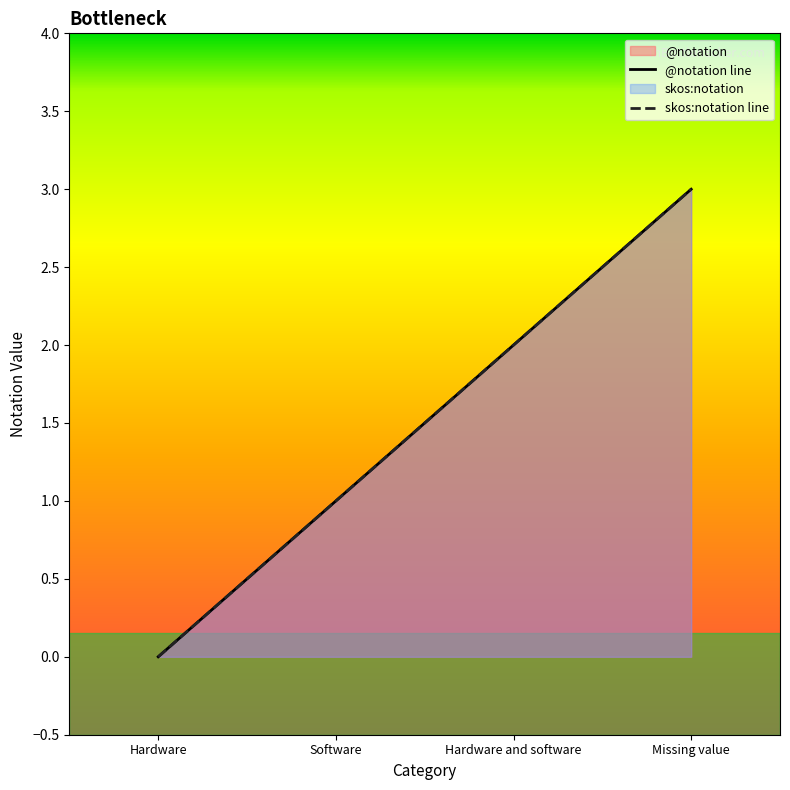

How many lines are shown in the chart?

2